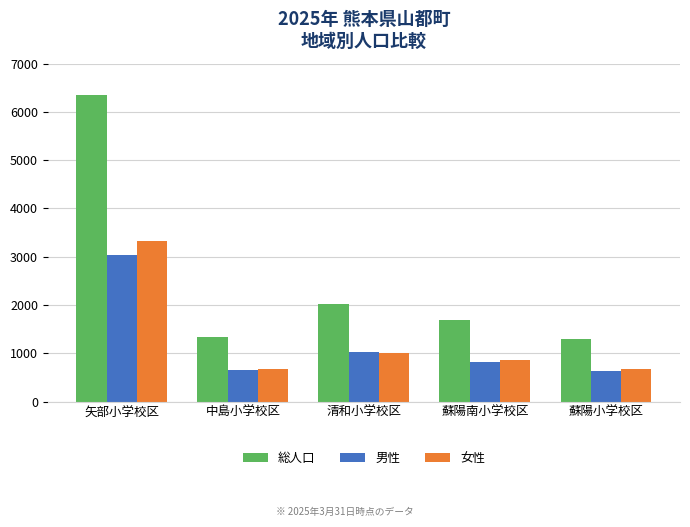

What is the spread (max minus min) of values at 蘇陽小学校区?

664